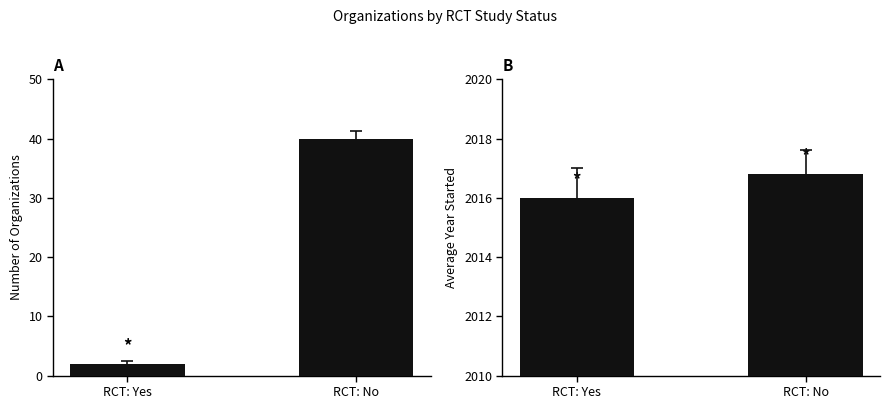

How many categories are shown in the chart?

2